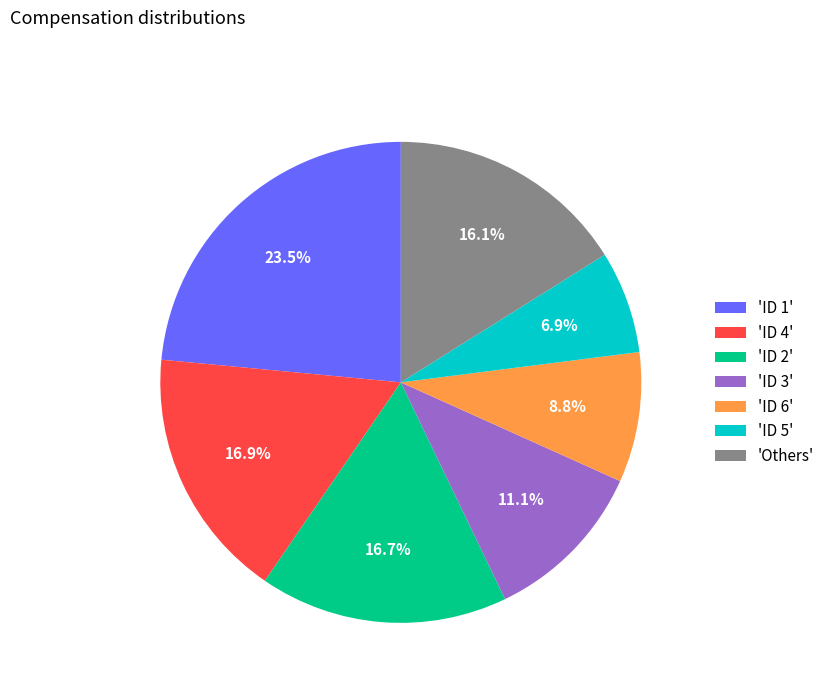

Between 'Others' and 'ID 4', which is larger?

'ID 4'